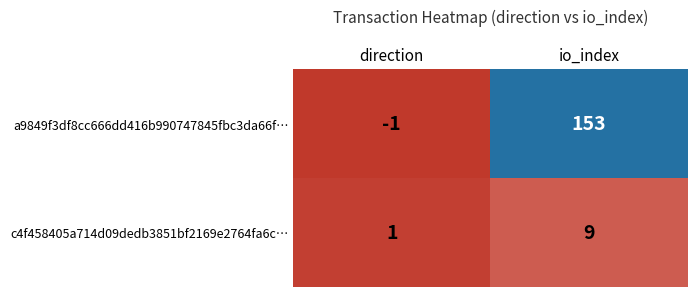

Which series has the largest total across all categories?

a9849f3df8cc666dd416b990747845fbc3da66f…